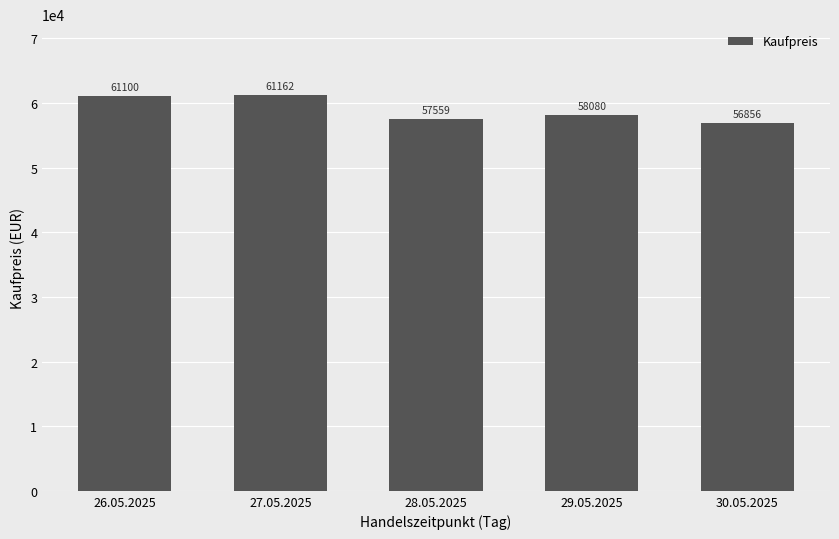

The value at 28.05.2025 is 81528.8. True or false?

False